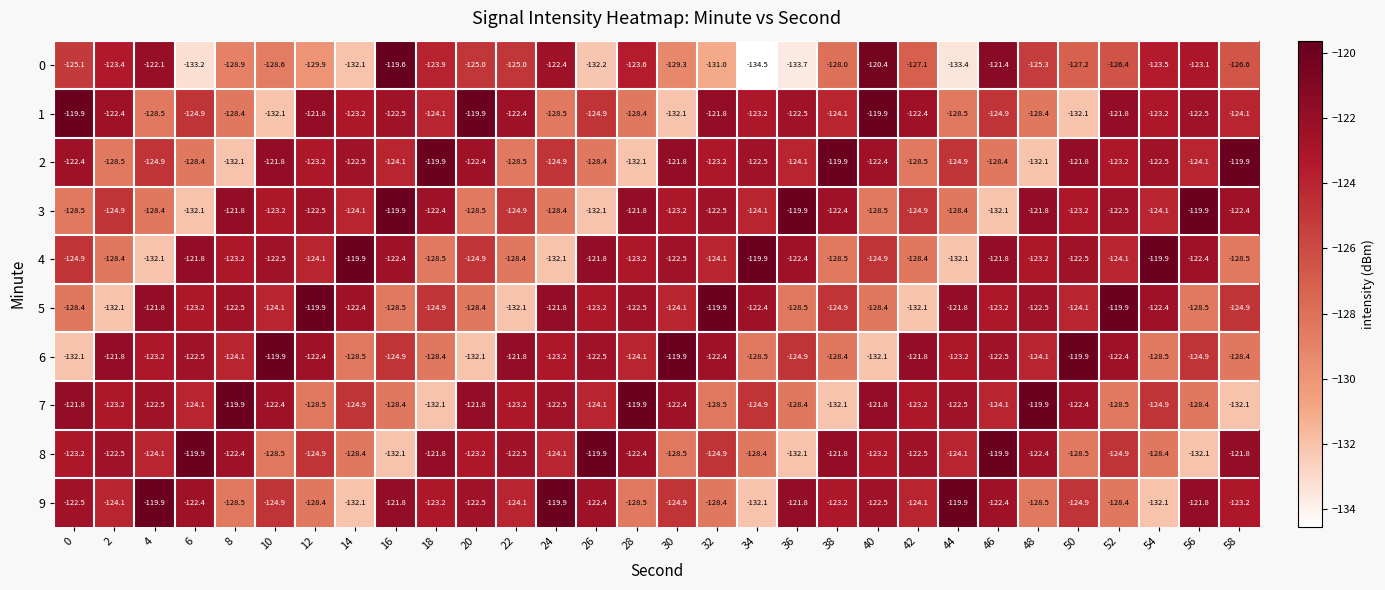

At which category is the sum across all series the highest?

46